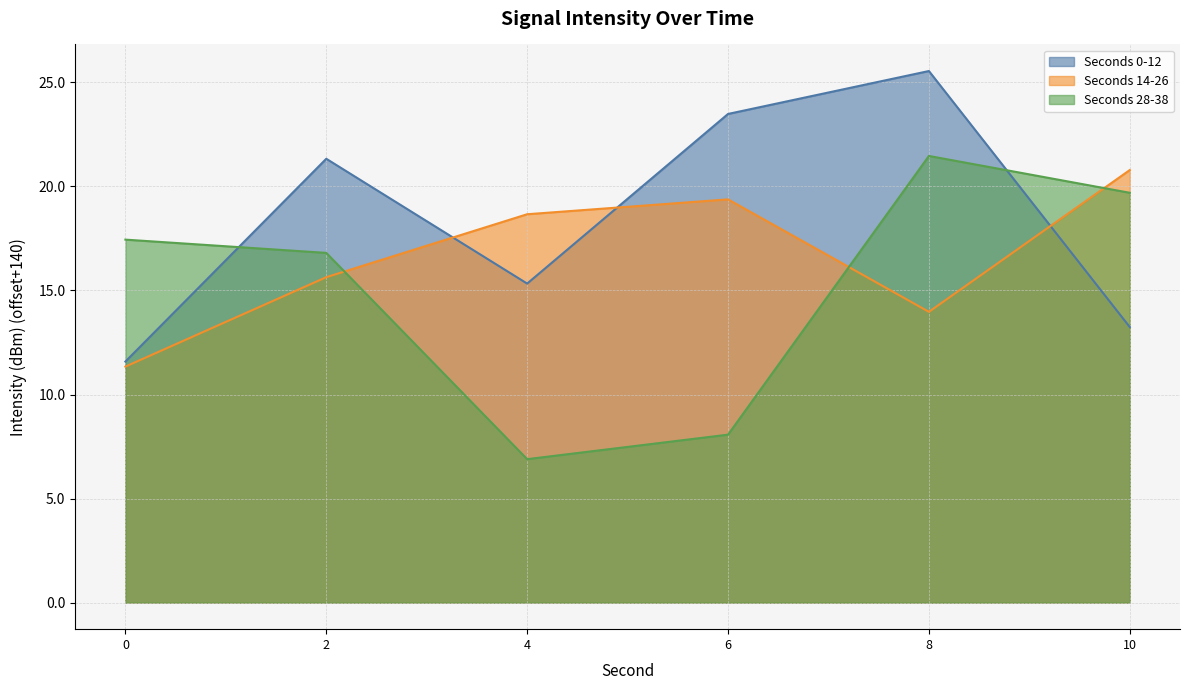

True or false: Seconds 0-12 and Seconds 28-38 intersect in this chart.

True